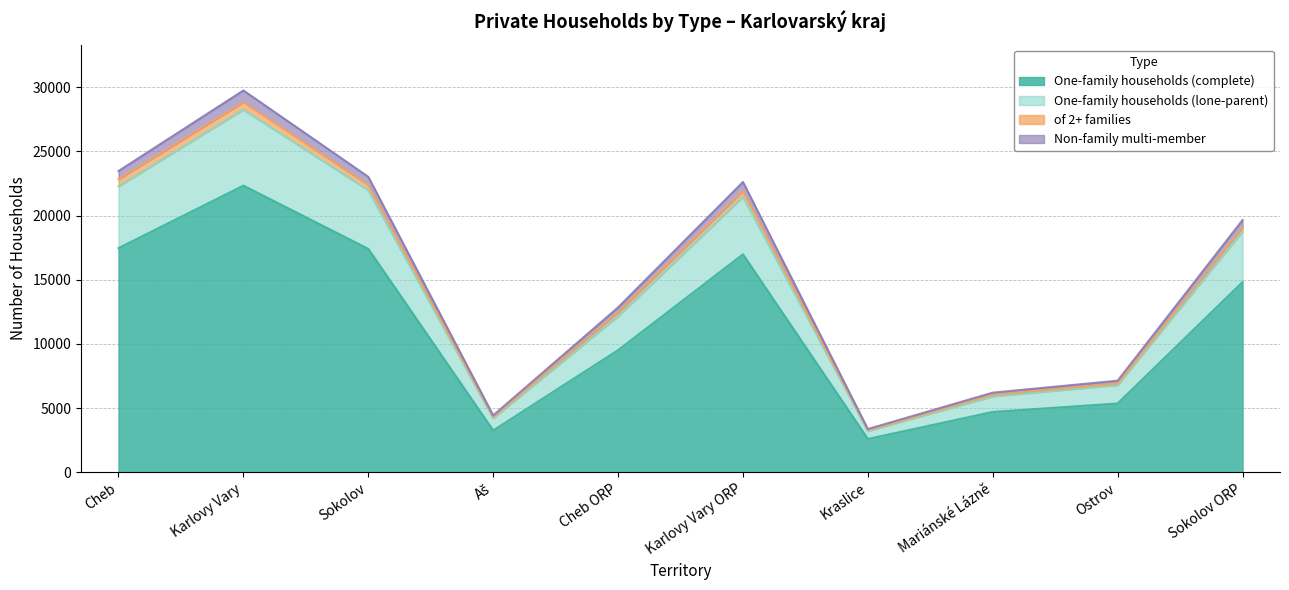

At which label does One-family households (complete) reach its peak?

Karlovy Vary